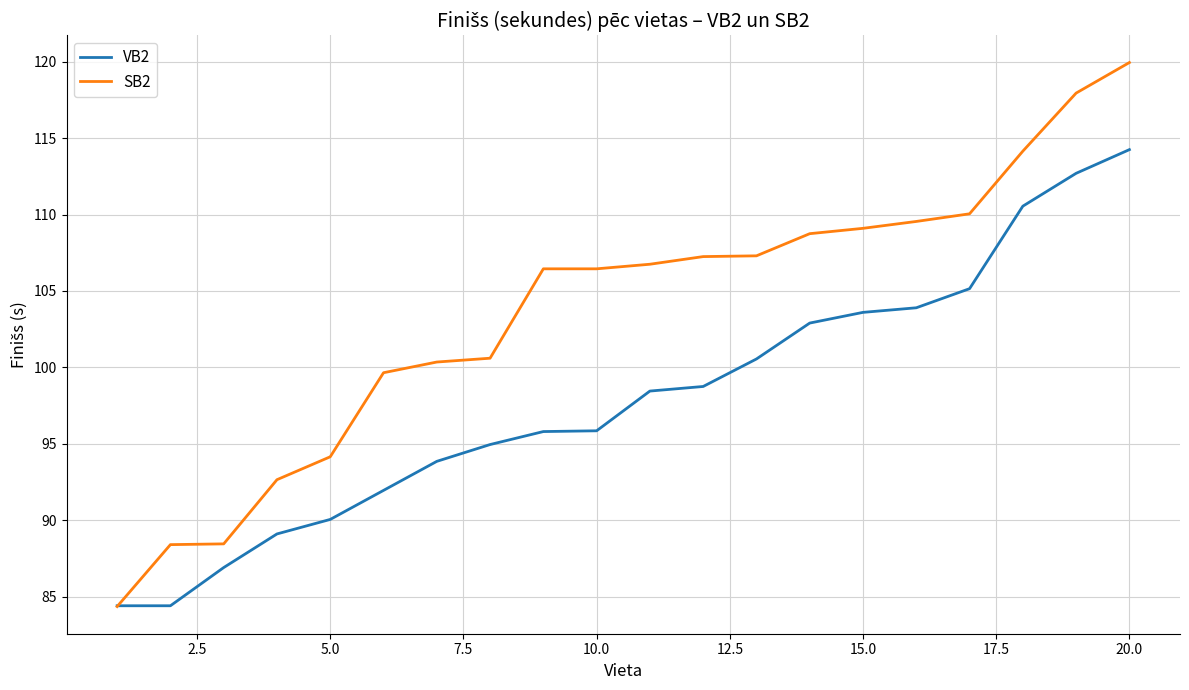

Which series has the largest range (max minus min)?

SB2